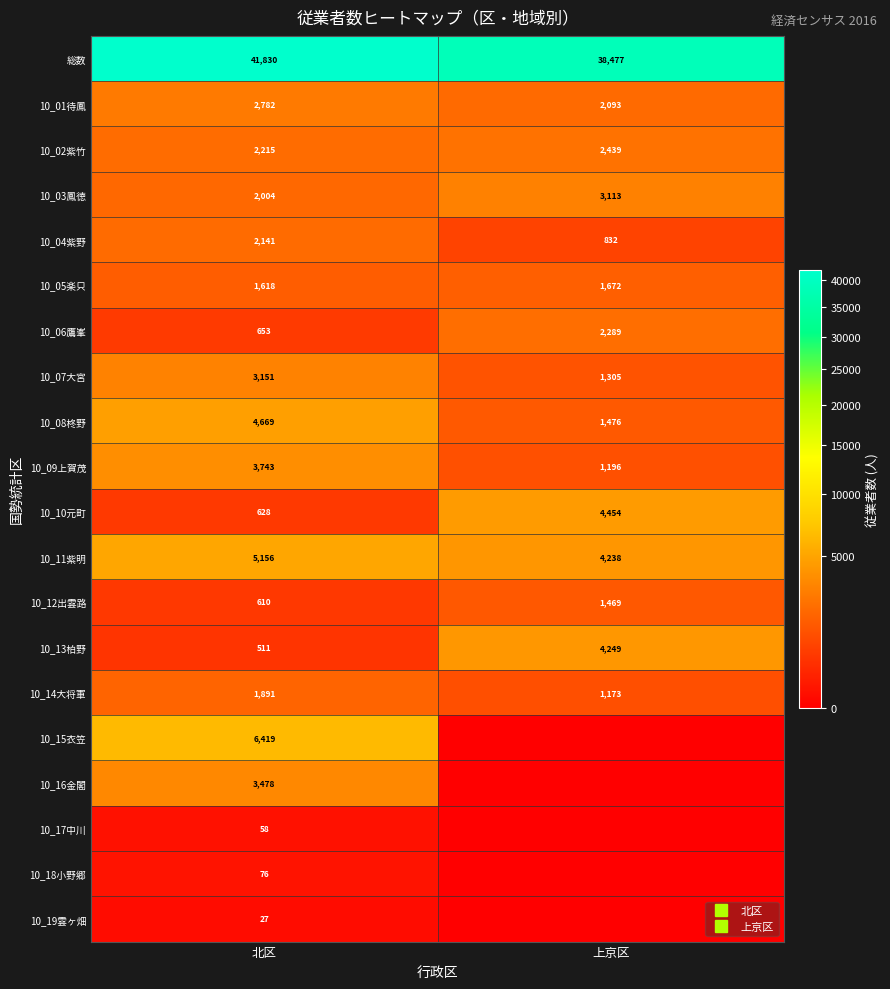

What is the maximum value shown in the chart?

41830